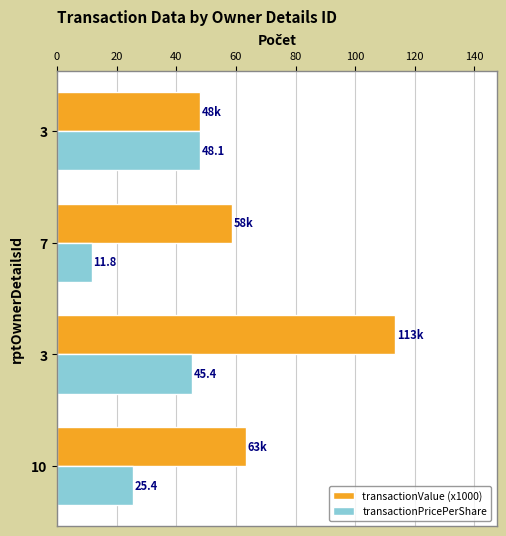

Reading right to left, what are all the values shown in this chart?

transactionValue (x1000): 48.1	58.8	113.5	63.4
transactionPricePerShare: 48.1	11.8	45.4	25.4